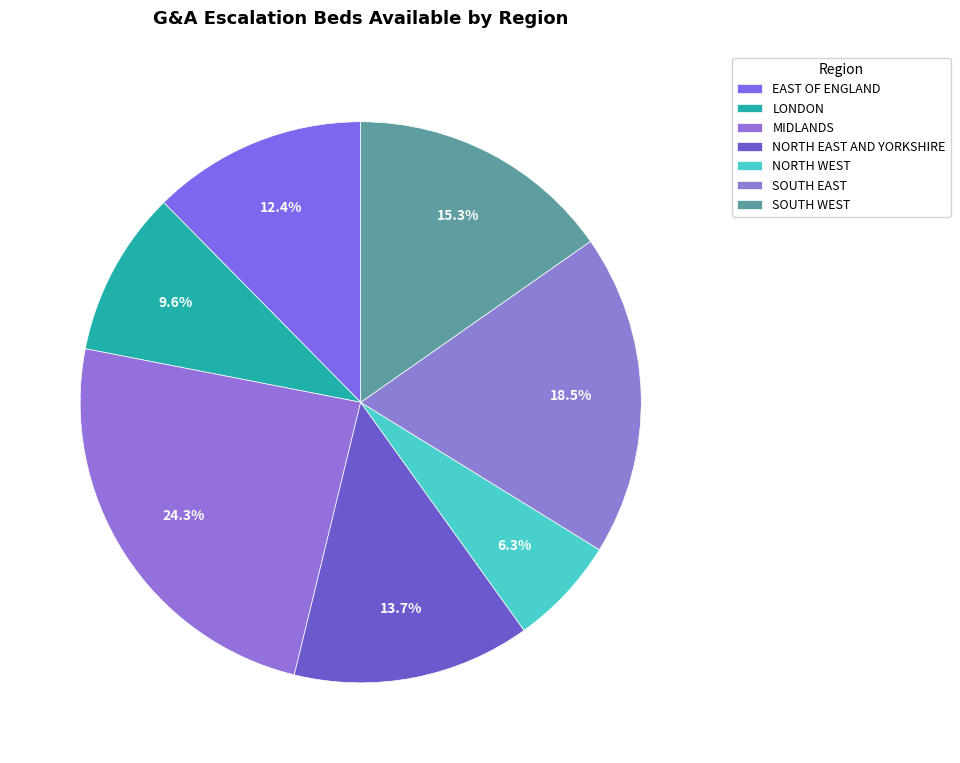

Do MIDLANDS and NORTH EAST AND YORKSHIRE together represent more than half of the pie?

No